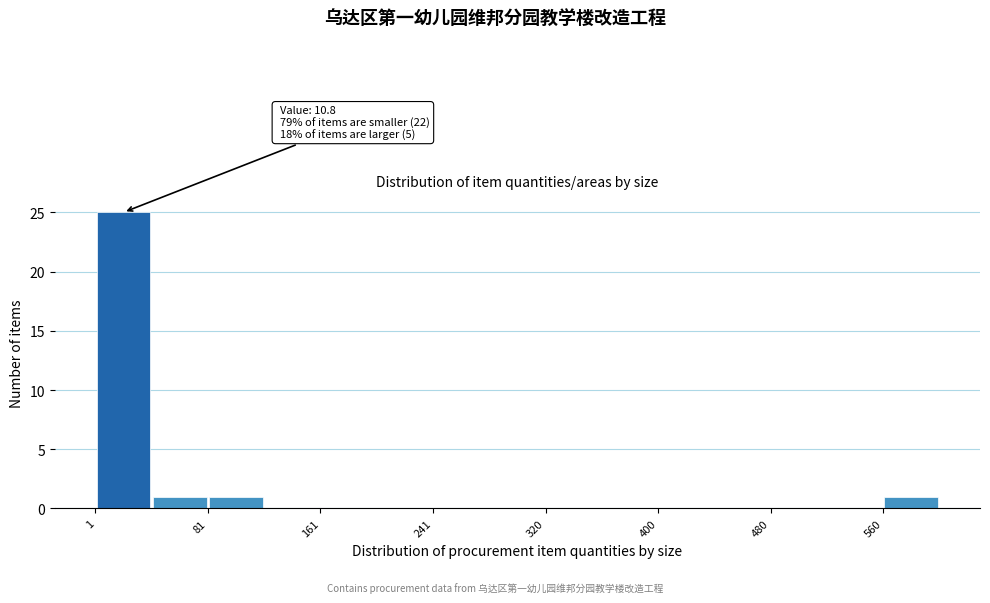

Around what value on the x-axis is the tallest bar? Give the approximate position of its centre, as read against the axis.

20